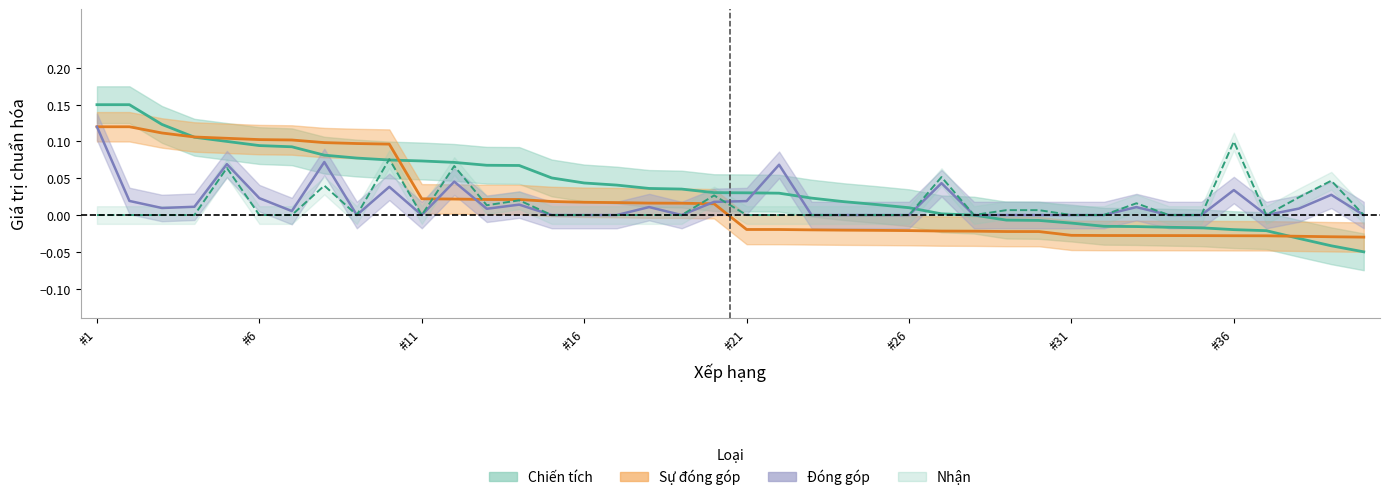

Reading left to right, list all the values displayed in this chart.

Chiến tích: 0.2	0.2	0.1	0.1	0.1	0.1	0.1	0.1	0.1	0.1	0.1	0.1	0.1	0.1	0.1	0.0	0.0	0.0	0.0	0.0	0.0	0.0	0.0	0.0	0.0	0.0	0.0	-0.0	-0.0	-0.0	-0.0	-0.0	-0.0	-0.0	-0.0	-0.0	-0.0	-0.0	-0.0	-0.1
Sự đóng góp: 0.1	0.1	0.1	0.1	0.1	0.1	0.1	0.1	0.1	0.1	0.0	0.0	0.0	0.0	0.0	0.0	0.0	0.0	0.0	0.0	-0.0	-0.0	-0.0	-0.0	-0.0	-0.0	-0.0	-0.0	-0.0	-0.0	-0.0	-0.0	-0.0	-0.0	-0.0	-0.0	-0.0	-0.0	-0.0	-0.0
Đóng góp: 0.1	0.0	0.0	0.0	0.1	0.0	0.0	0.1	0.0	0.0	0.0	0.0	0.0	0.0	0.0	0.0	0.0	0.0	0.0	0.0	0.0	0.1	0.0	0.0	0.0	0.0	0.0	0.0	0.0	0.0	0.0	0.0	0.0	0.0	0.0	0.0	0.0	0.0	0.0	0.0
Nhận: 0.0	0.0	0.0	0.0	0.1	0.0	0.0	0.0	0.0	0.1	0.0	0.1	0.0	0.0	0.0	0.0	0.0	0.0	0.0	0.0	0.0	0.0	0.0	0.0	0.0	0.0	0.1	0.0	0.0	0.0	0.0	0.0	0.0	0.0	0.0	0.1	0.0	0.0	0.0	0.0